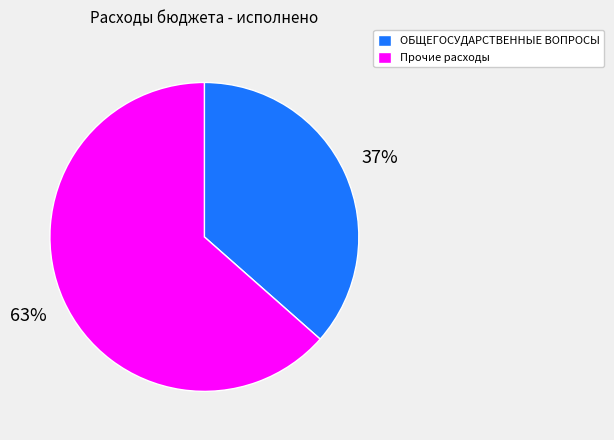

How many slices are in this pie chart?

2